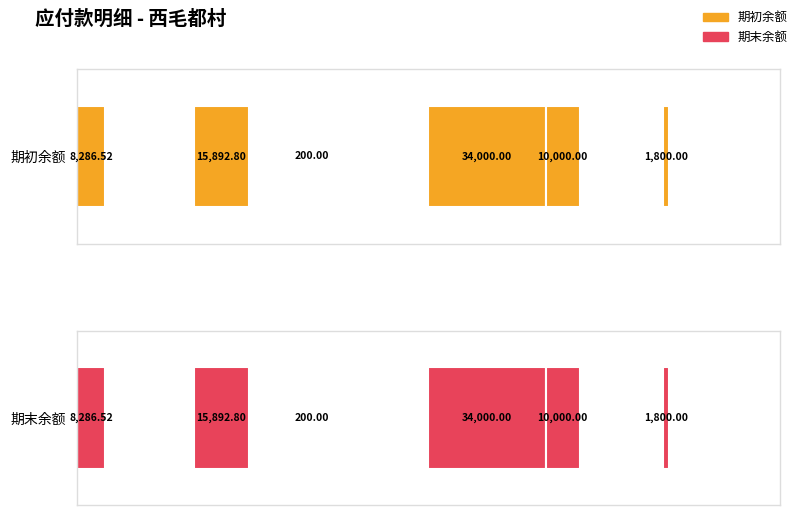

The 期末余额 series shows 200.0 at 卢伟东. True or false?

True